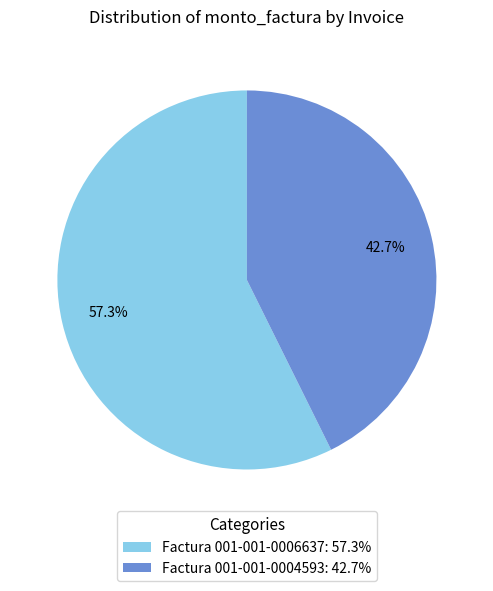

Approximately how many times larger is the value at Factura 001-001-0006637 compared to Factura 001-001-0004593?

1.3